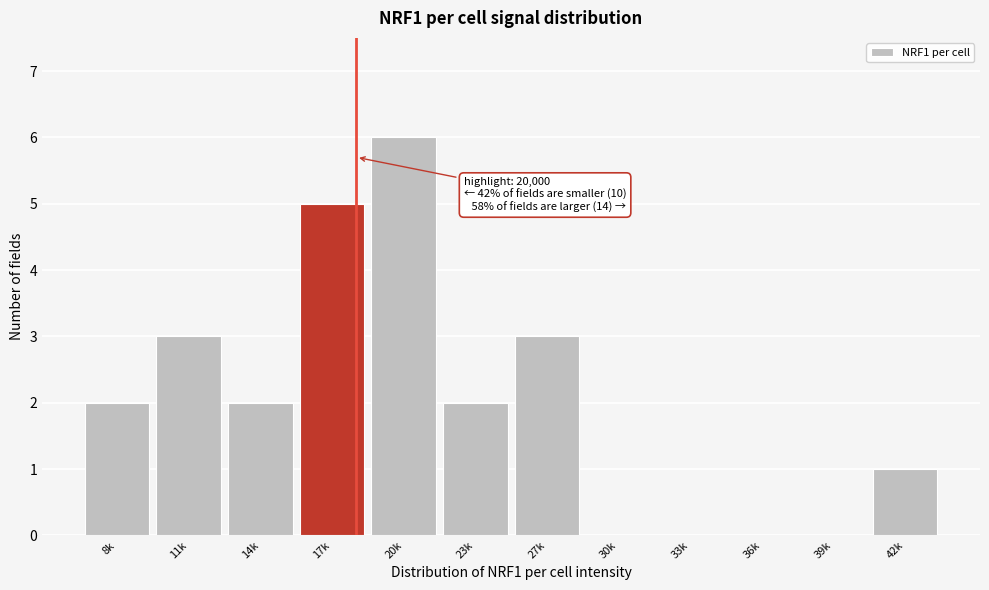

Reading left to right, list all the values displayed in this chart.

8k=2	11k=3	14k=2	17k=5	20k=6	23k=2	27k=3	30k=0	33k=0	36k=0	39k=0	42k=1